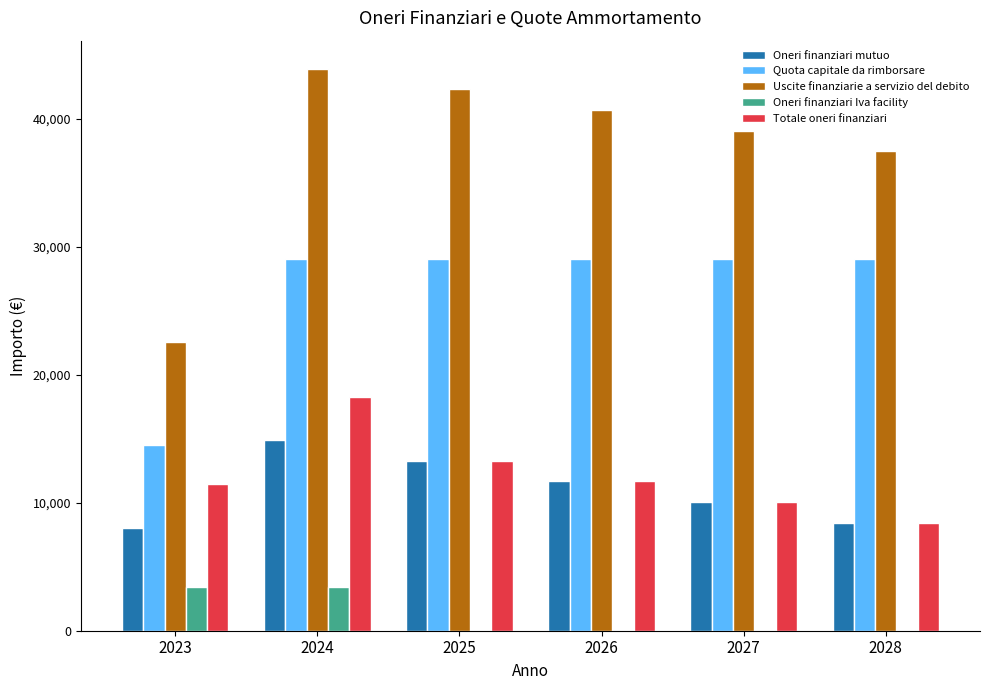

Reading left to right, extract all data points from this chart.

Oneri finanziari mutuo: 2023=8051.7	2024=14895.6	2025=13285.2	2026=11674.9	2027=10064.6	2028=8454.2
Quota capitale da rimborsare: 2023=14507.5	2024=29015.0	2025=29015.0	2026=29015.0	2027=29015.0	2028=29015.0
Uscite finanziarie a servizio del debito: 2023=22559.1	2024=43910.5	2025=42300.2	2026=40689.9	2027=39079.5	2028=37469.2
Oneri finanziari Iva facility: 2023=3390.9	2024=3390.9	2025=0.0	2026=0.0	2027=0.0	2028=0.0
Totale oneri finanziari: 2023=11442.6	2024=18286.5	2025=13285.2	2026=11674.9	2027=10064.6	2028=8454.2